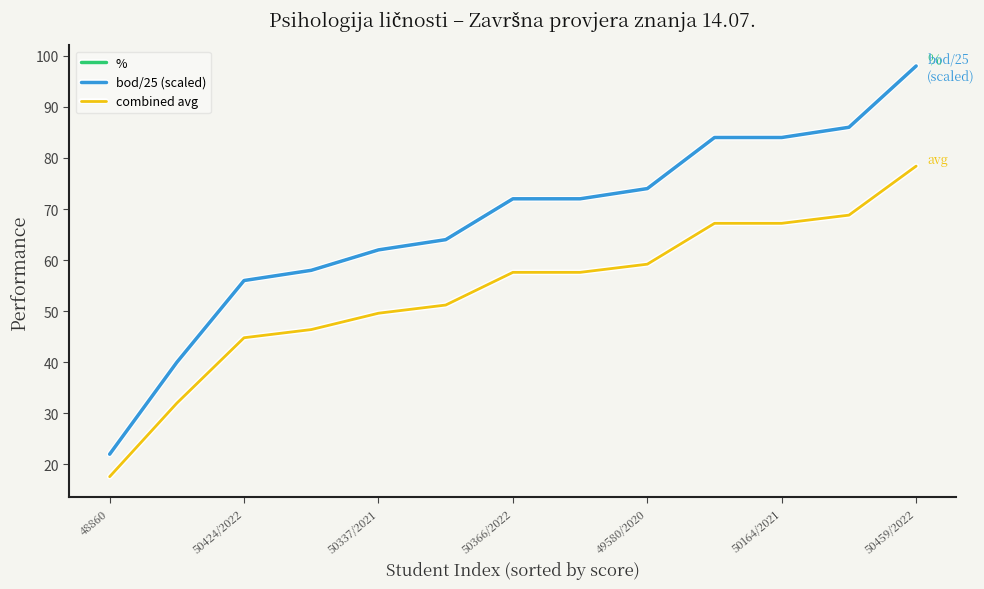

True or false: combined avg and bod/25 (scaled) cross at least once.

False